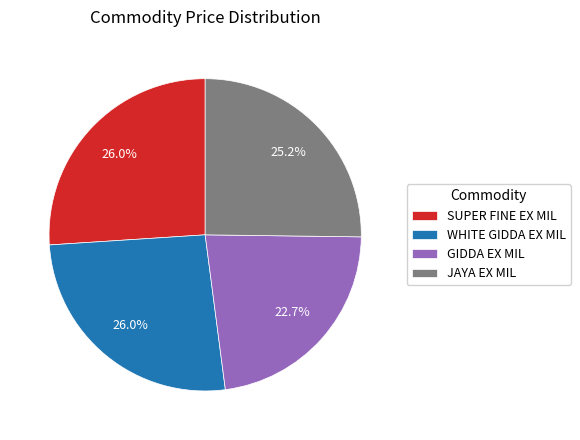

To the nearest percent, what percentage of the pie is SUPER FINE EX MIL?

26%